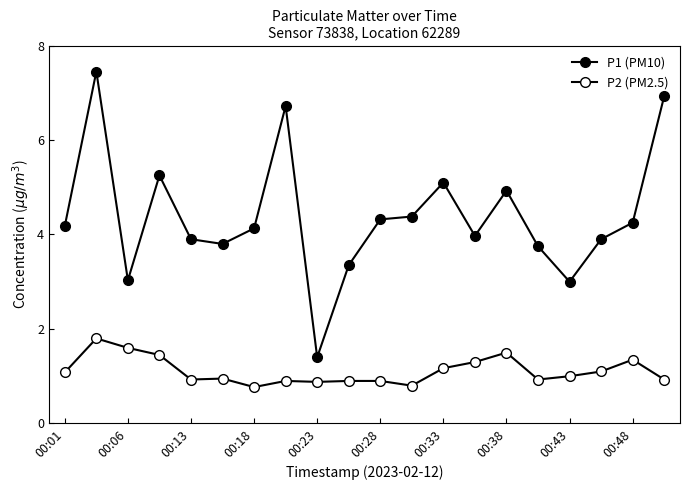

At which label is P1 (PM10) closest to 4?

13